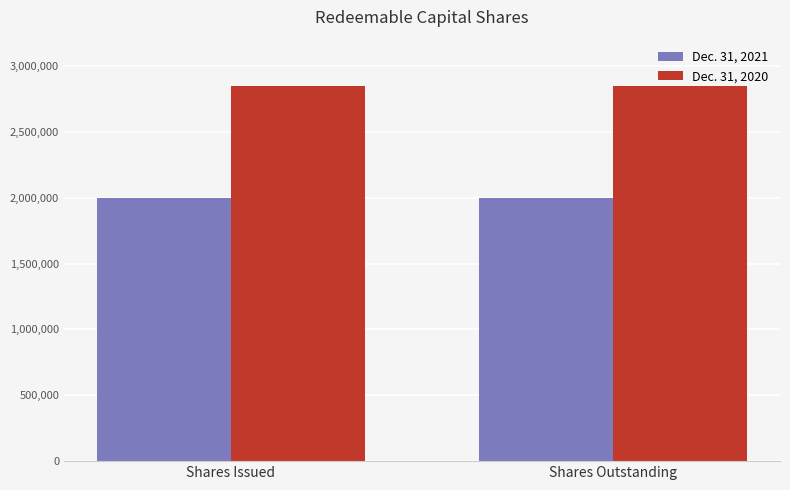

What is the label of the 2nd bar from the right?

Shares Issued